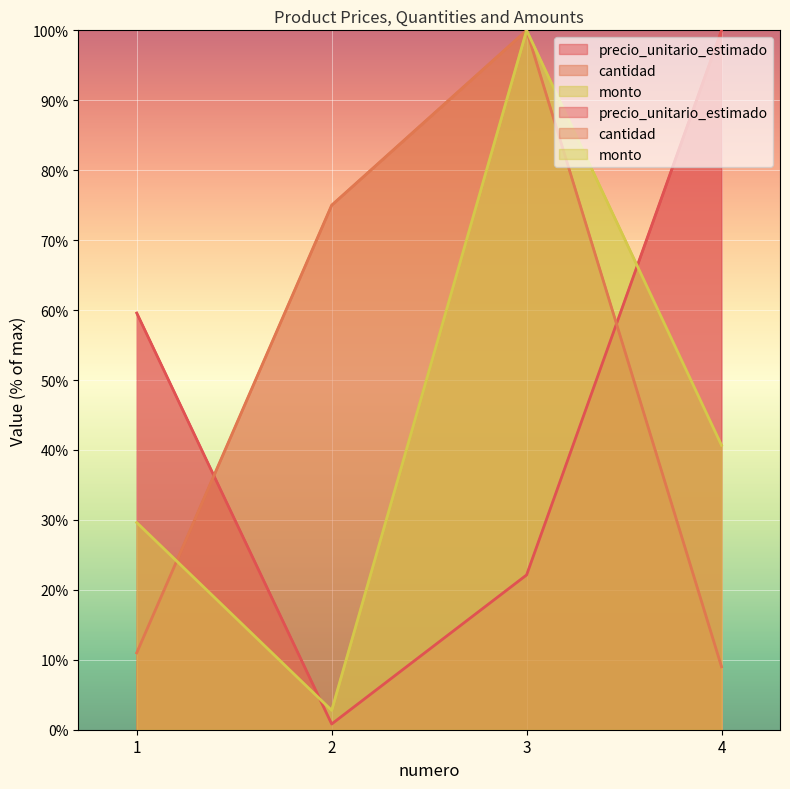

What is the average value of the cantidad series?

48.8